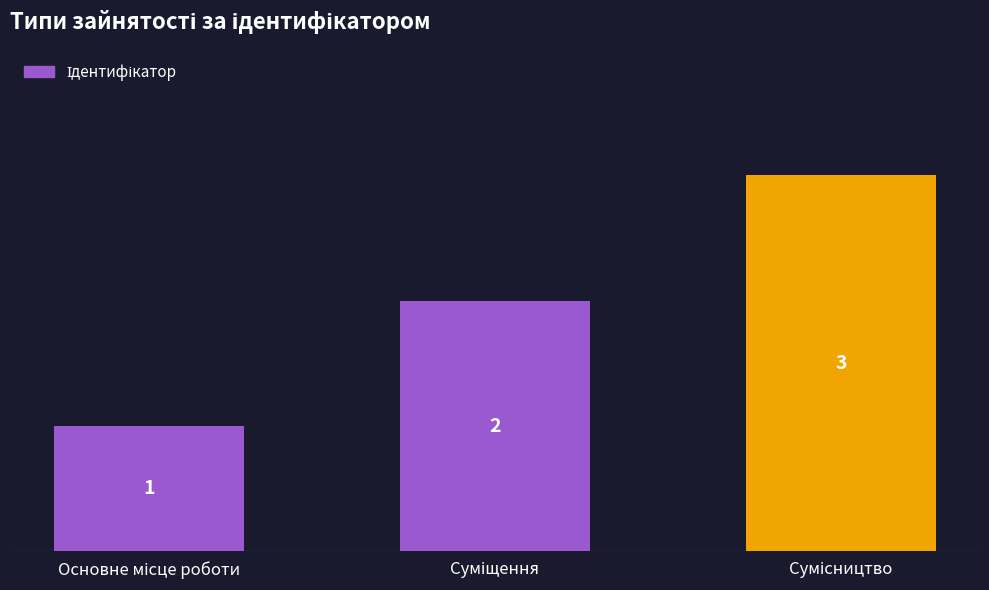

What is the value of the 1st bar from the left?

1